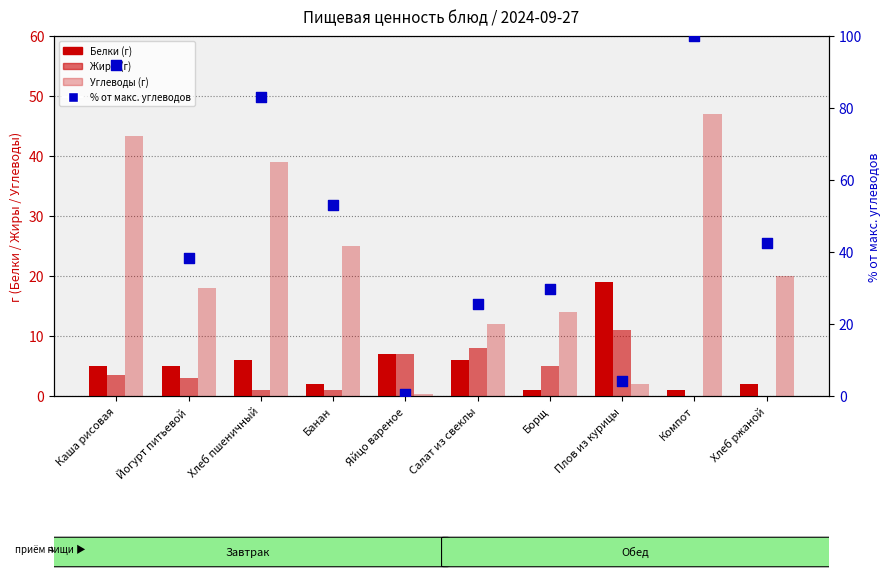

At how many categories does at least one series exceed 82?

3